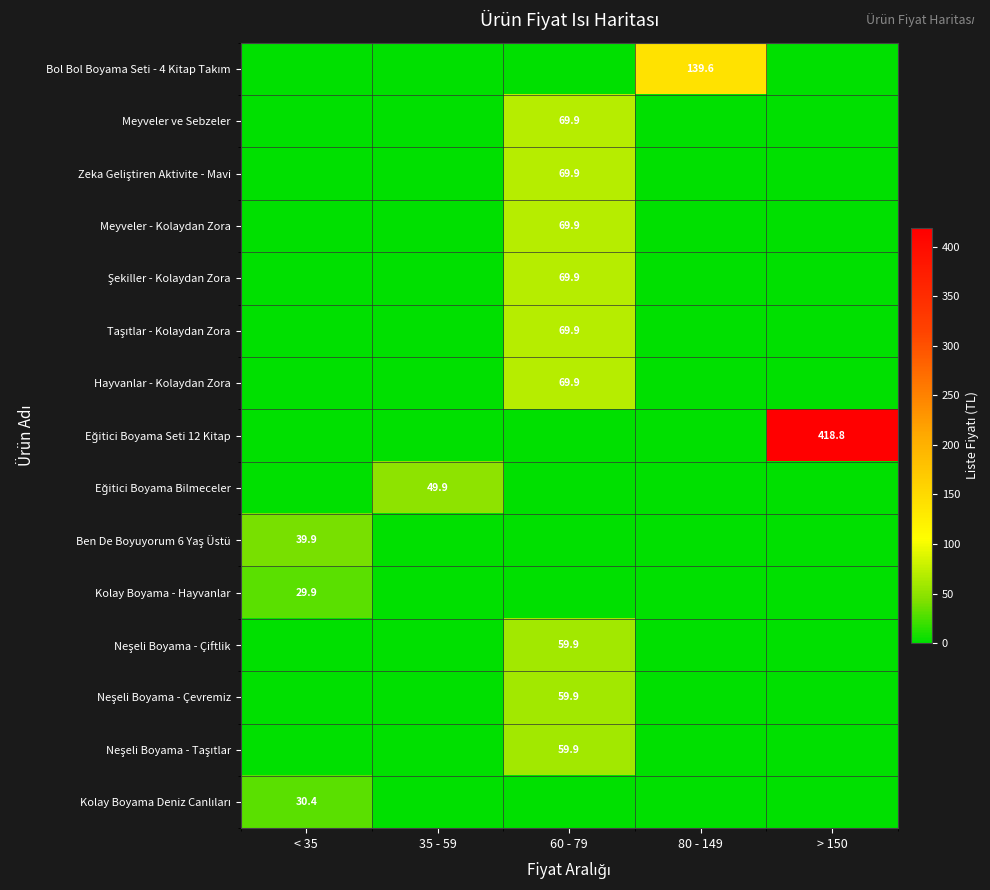

At which category is the sum across all series the highest?

60 - 79